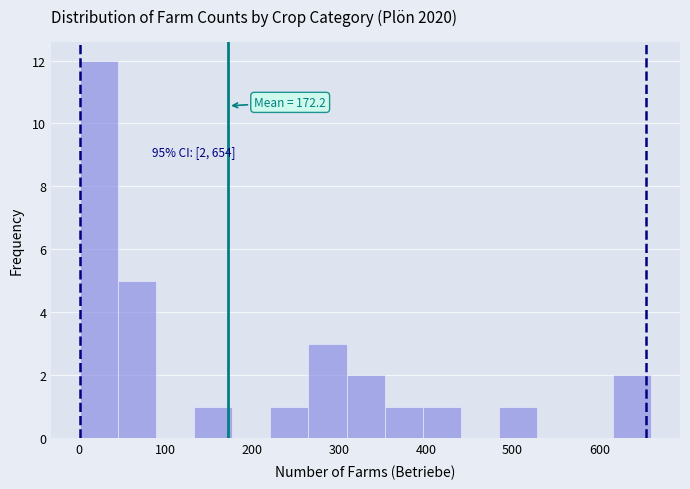

Which range on the x-axis has the tallest bar?

0 to 40